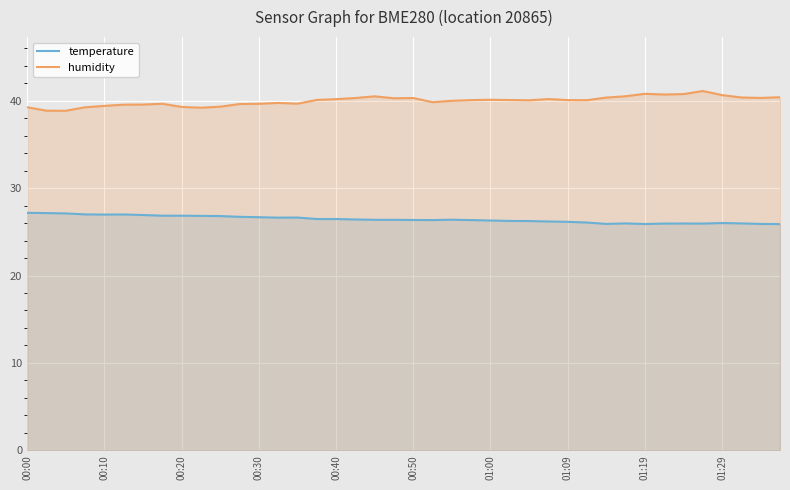

What is the total value across all series at 01:29?

66.6